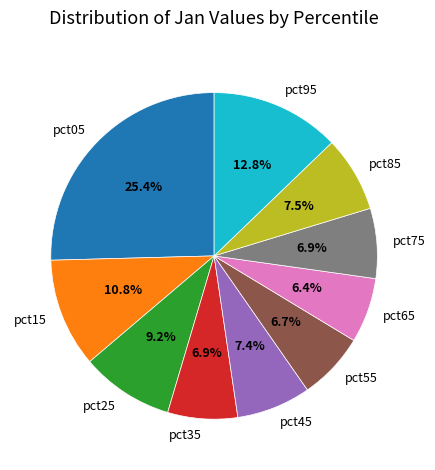

Is there any slice that represents more than half of the pie?

No